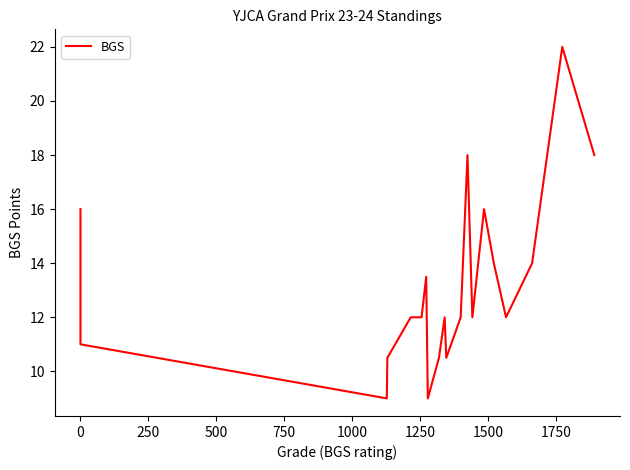

The value at 0 is 15.8. True or false?

False